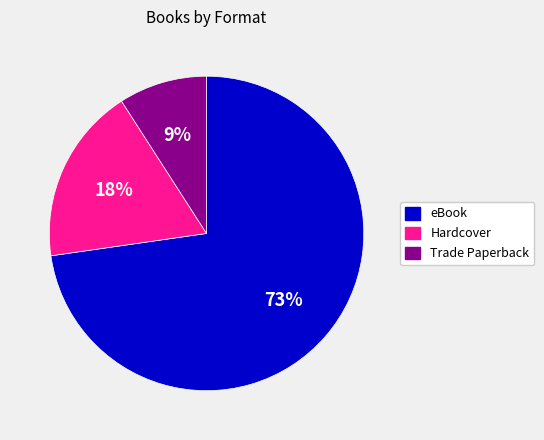

To the nearest percent, what is the difference between the eBook and Hardcover slice percentages?

55%